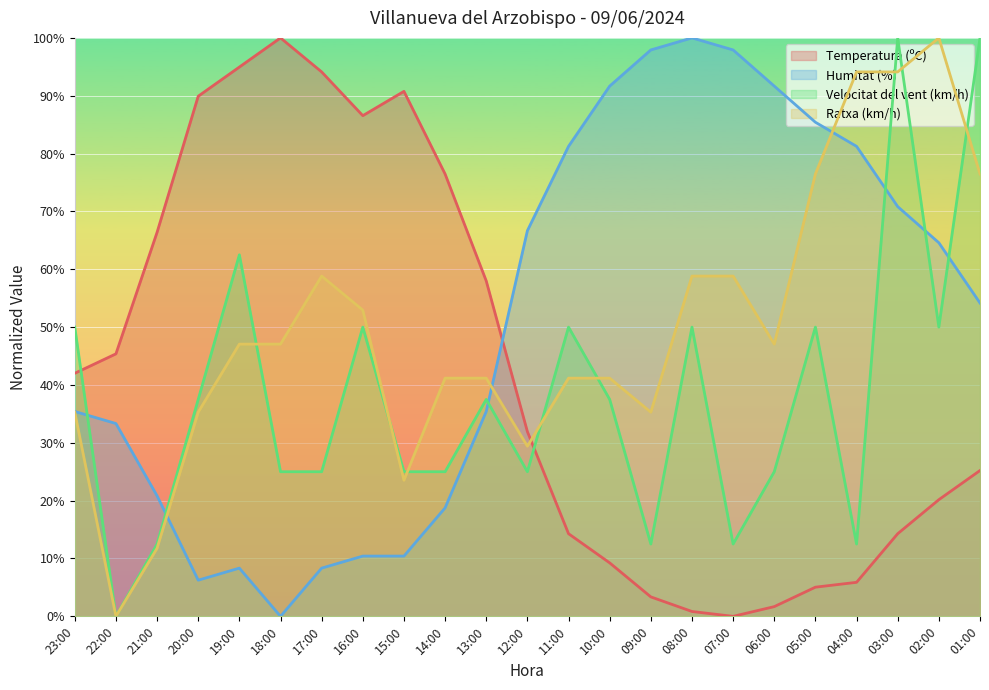

What is the average value of the Humitat (%) series?

50.9